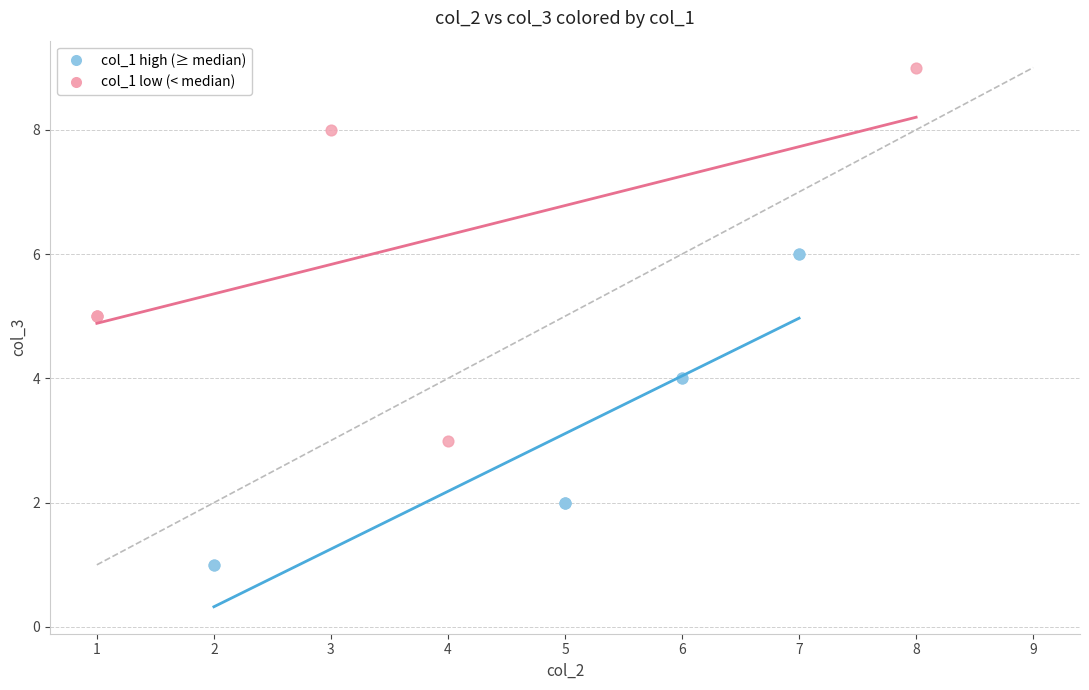

Which series has the largest Y range (max minus min)?

col_1 low (< median)